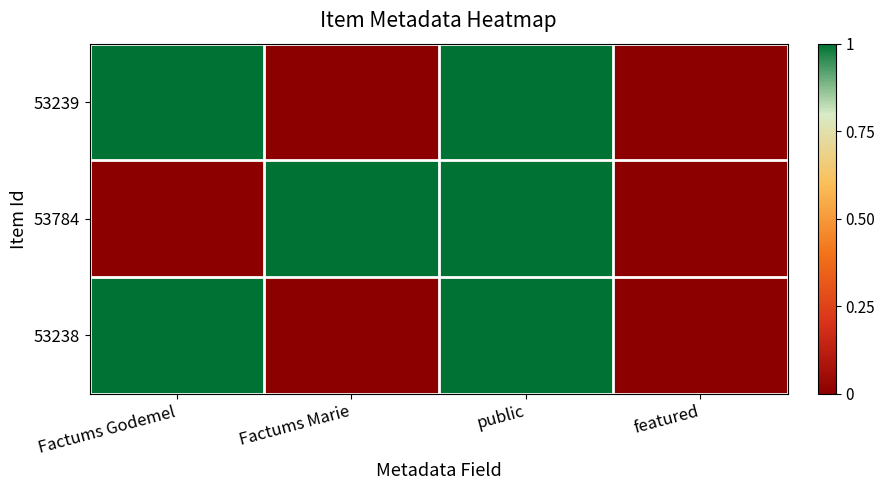

At which category does the chart reach its minimum across all series?

Factums Marie